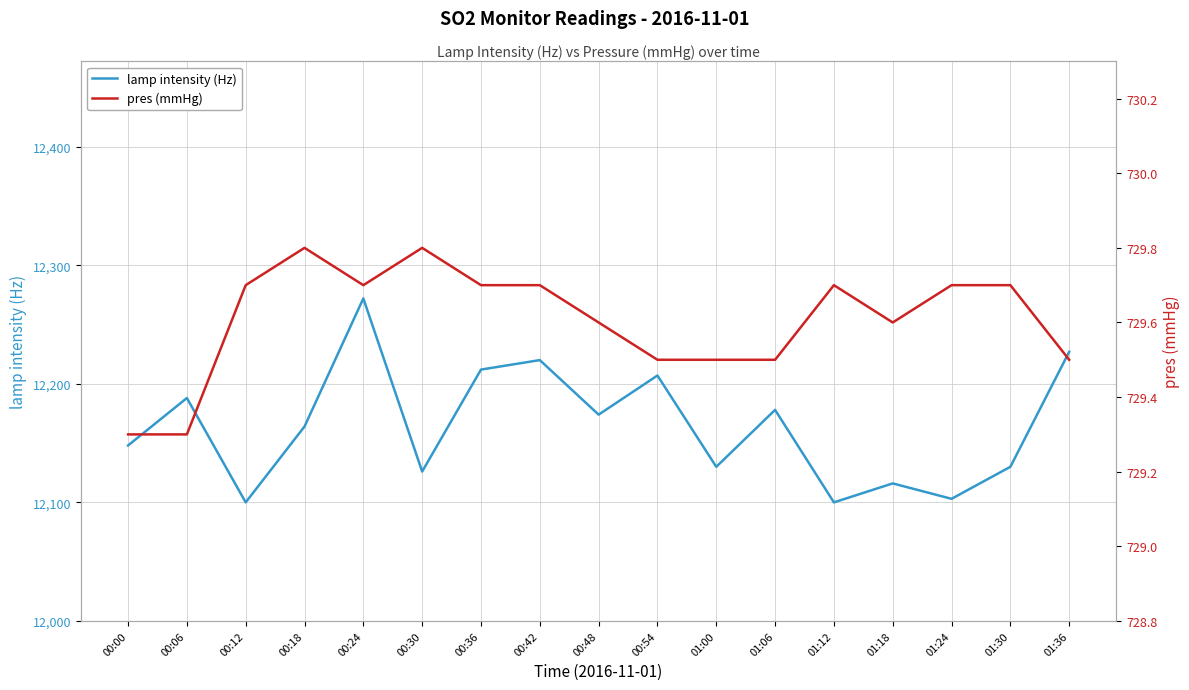

Does the chart display data point markers on the line(s)?

No